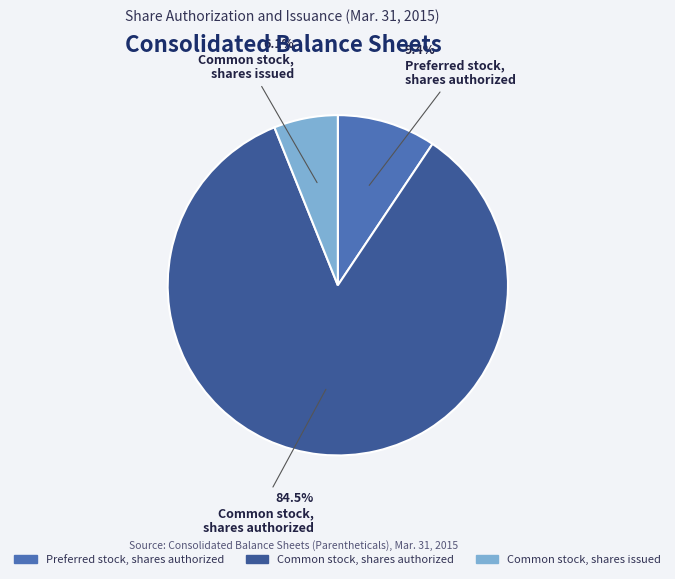

Approximately how many times larger is the value at Common stock, shares authorized compared to Preferred stock, shares authorized?

9.0